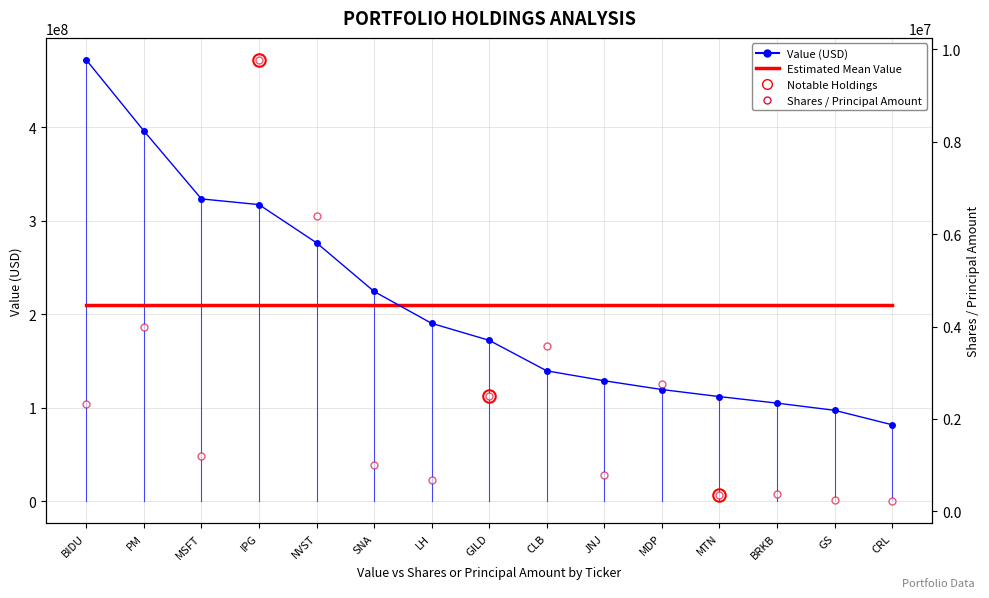

True or false: Value (USD) and Shares / Principal Amount cross at least once.

False